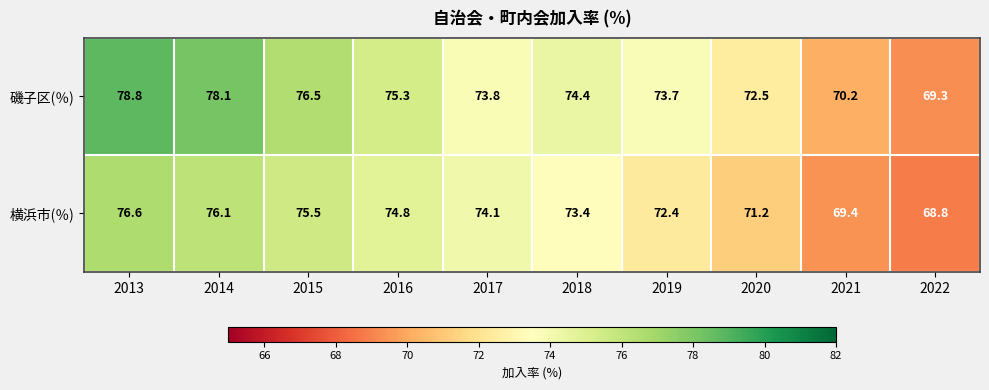

At which category is the sum across all series the highest?

2013